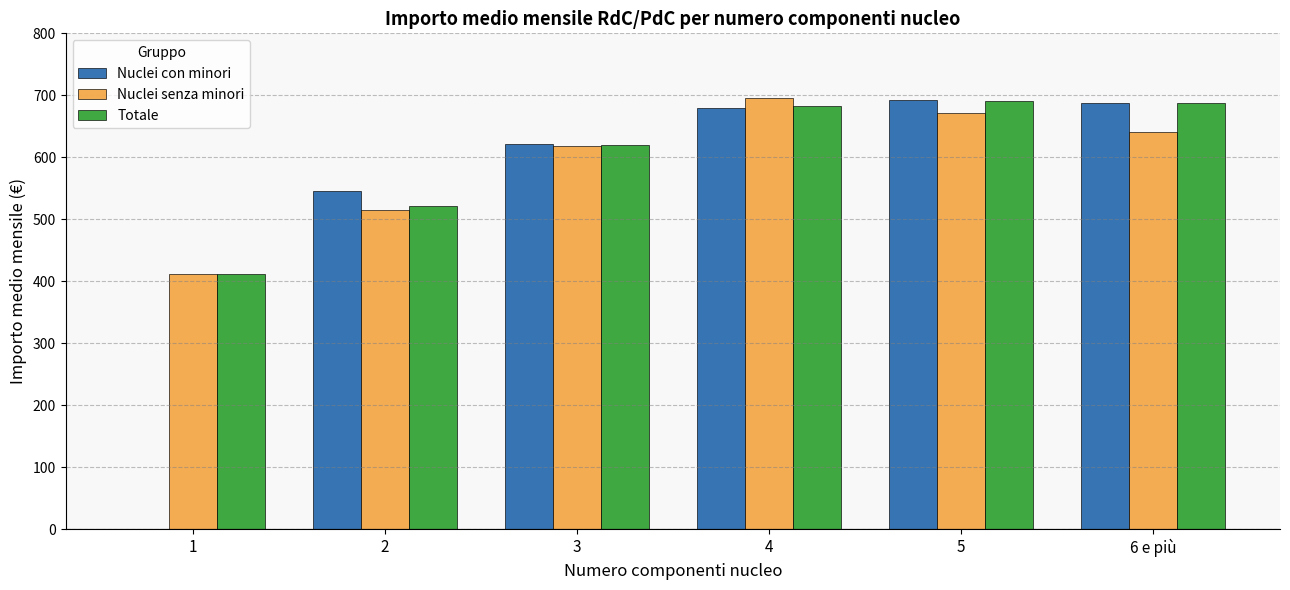

What is the highest value of the Nuclei senza minori series?

696.4